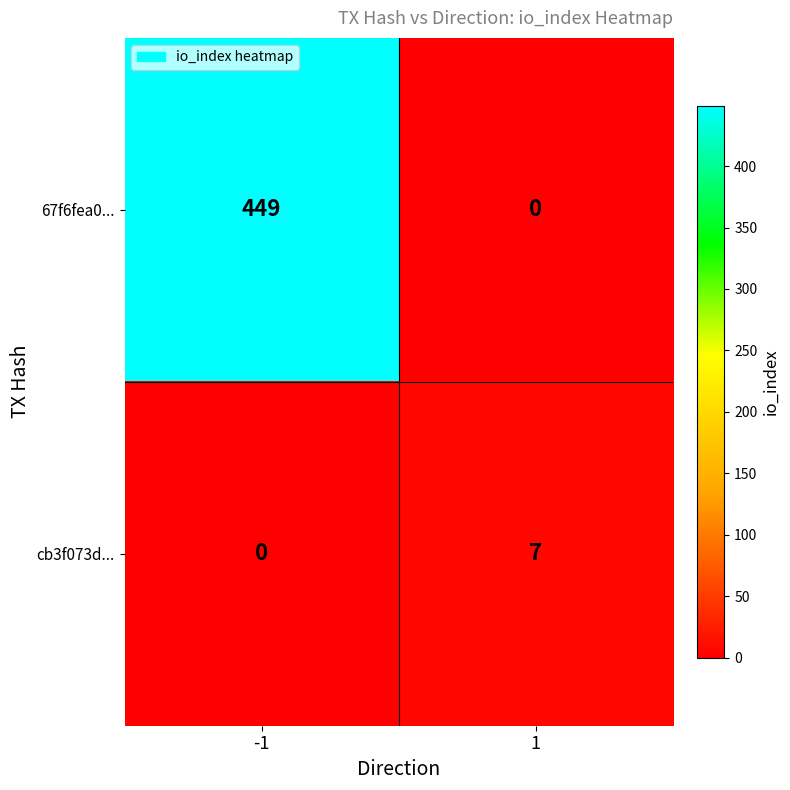

What is the difference between the maximum and minimum values in the cb3f073d... series?

7